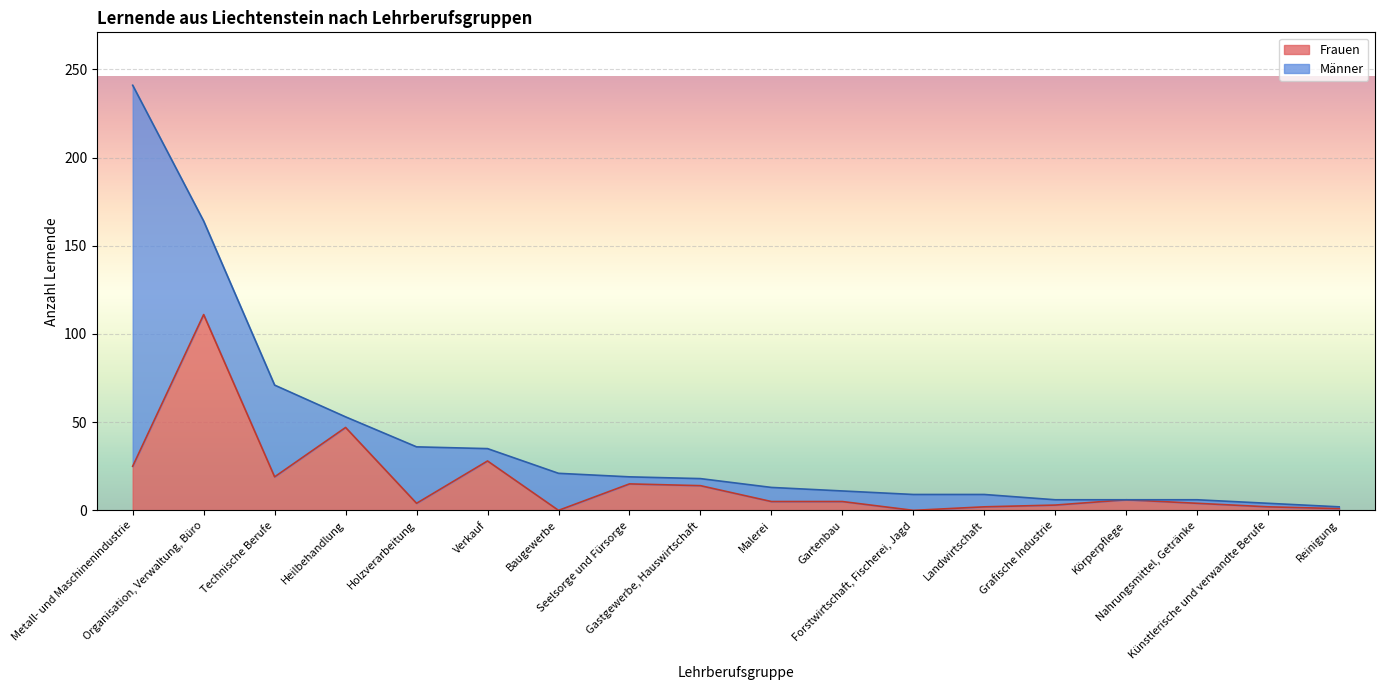

What is the value of the 6th point from the left?

28